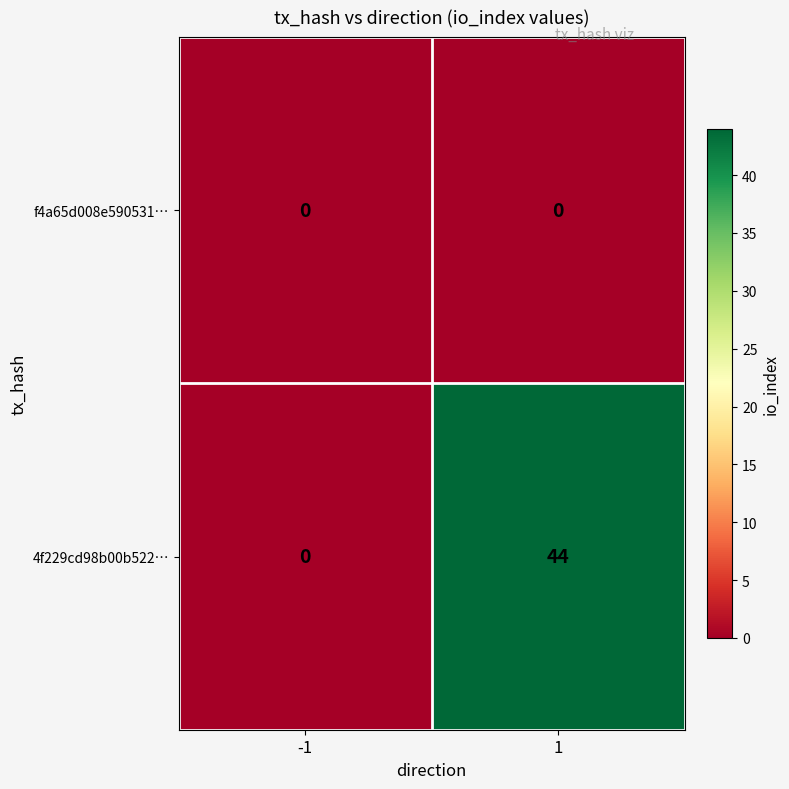

What is the maximum value shown in the chart?

44